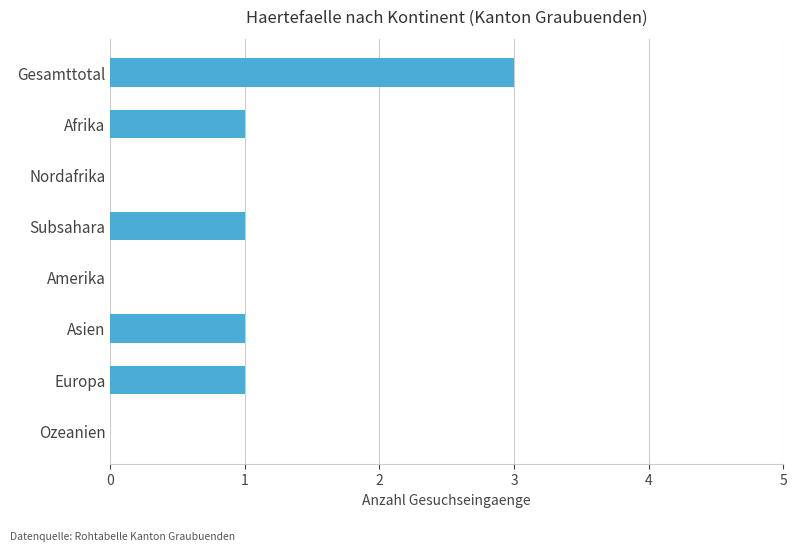

Between Amerika and Subsahara, which is larger?

Subsahara